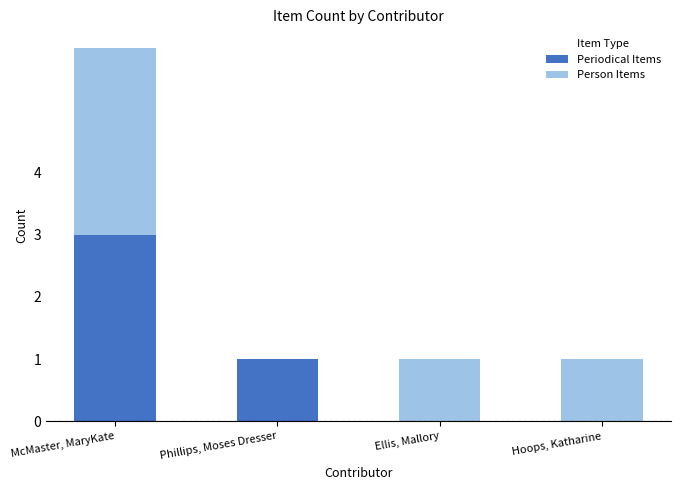

Is it true that Periodical Items equals 3 at McMaster, MaryKate?

True